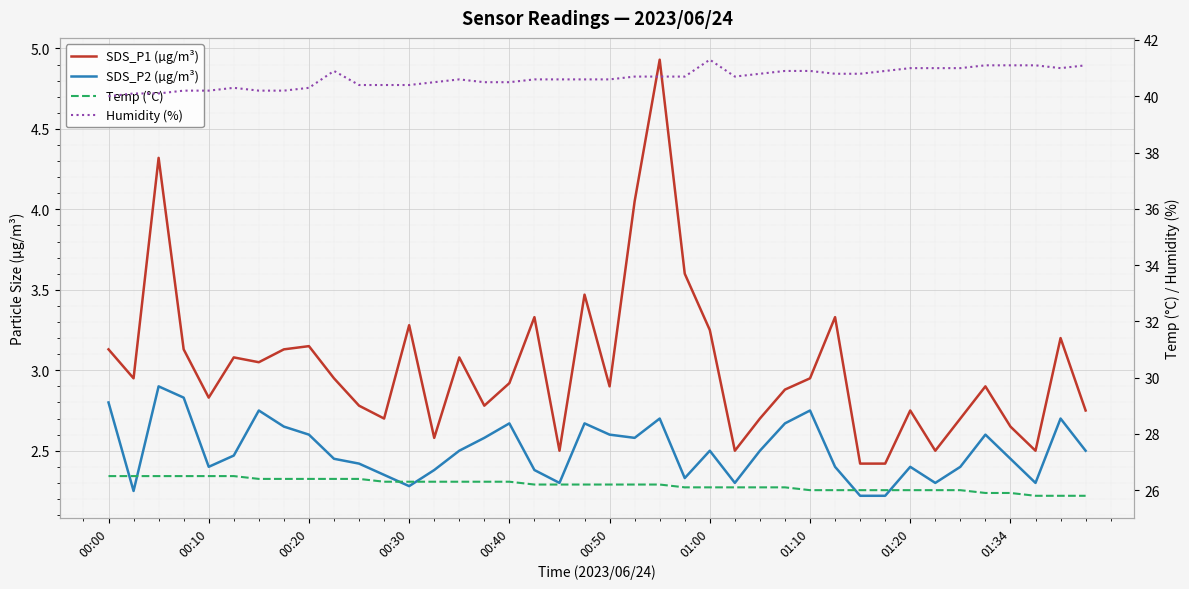

What is the spread (max minus min) of values at 00:10?

37.8